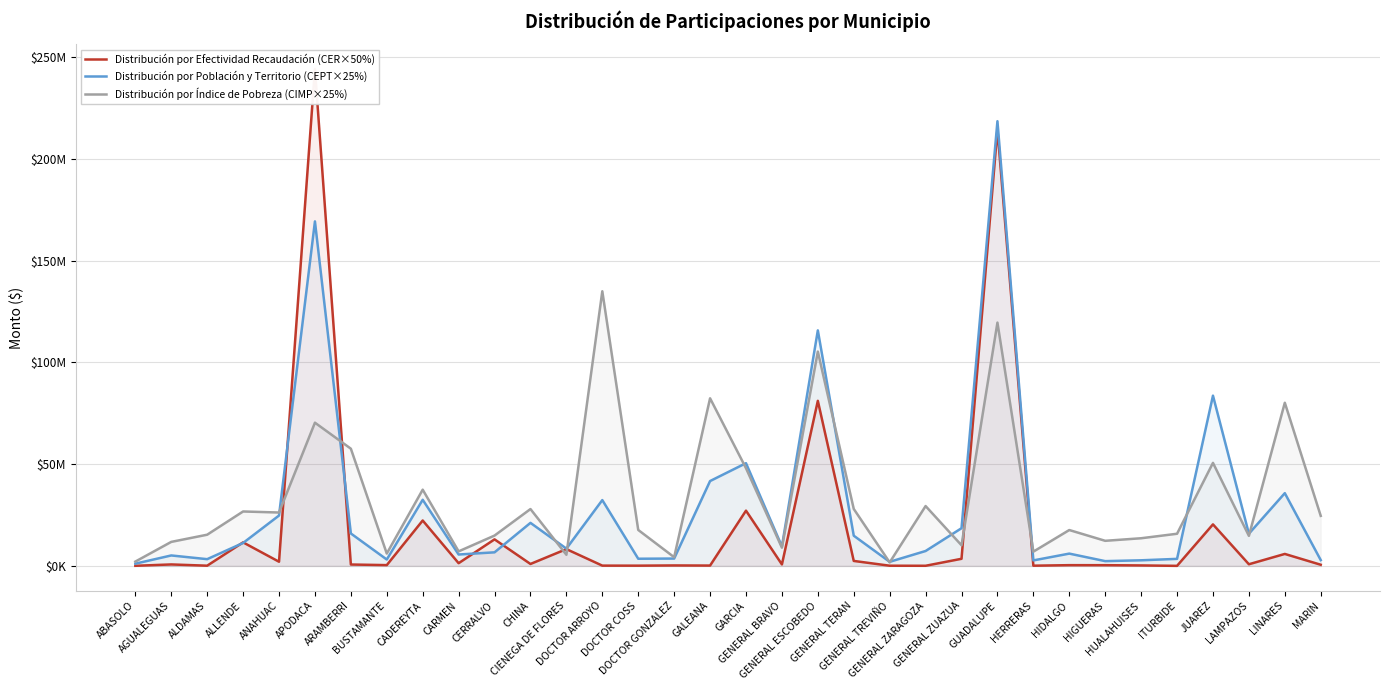

Which series ends up on top after the final intersection of Distribución por Índice de Pobreza (CIMP×25%) and Distribución por Población y Territorio (CEPT×25%)?

Distribución por Índice de Pobreza (CIMP×25%)